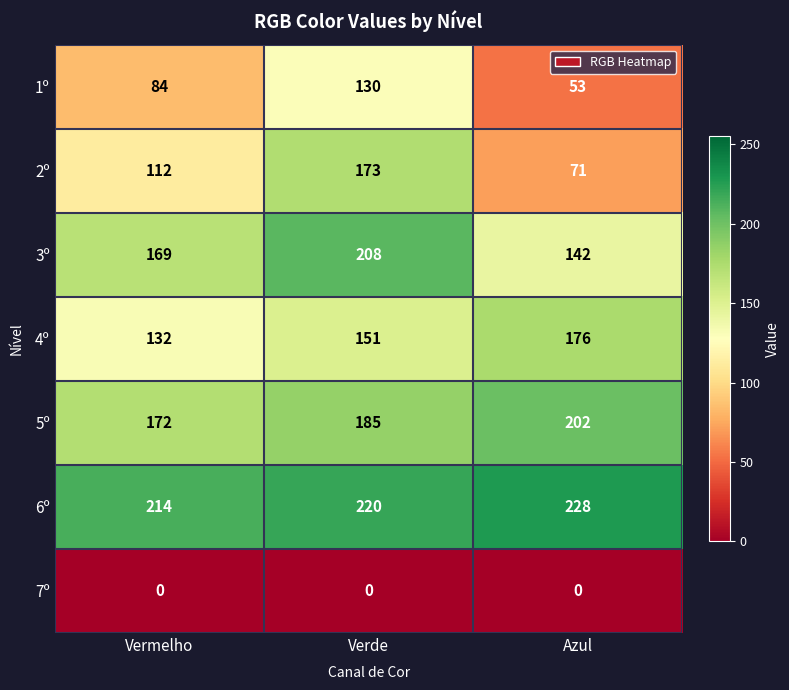

What is the difference between the 1º values at Vermelho and Verde?

46